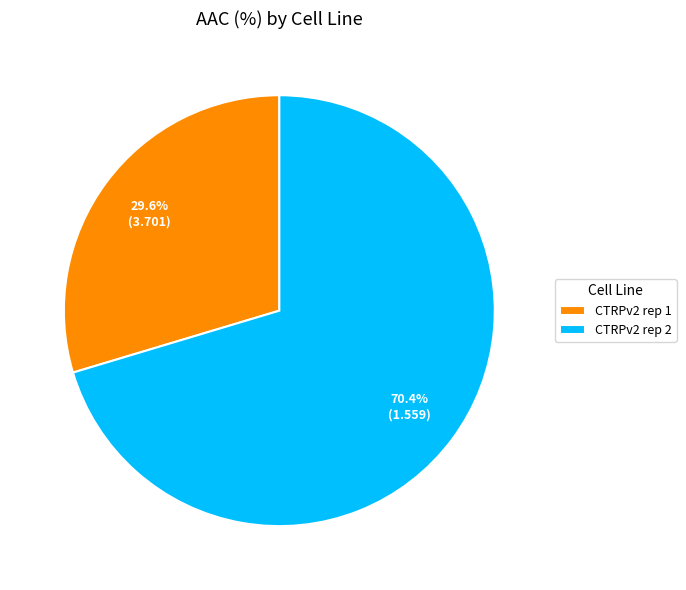

Is there a majority slice in this chart?

Yes